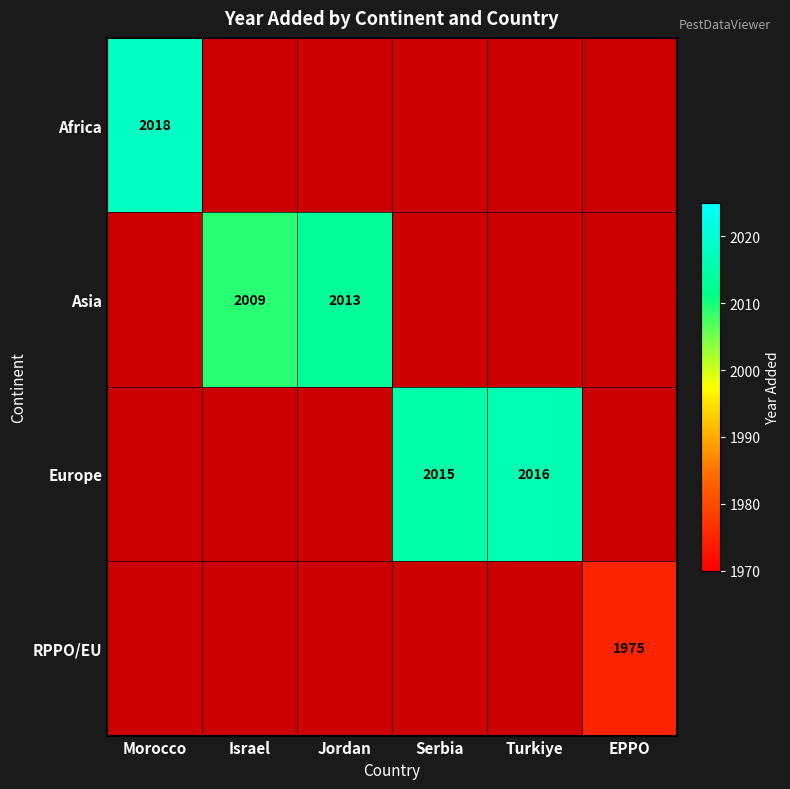

Is it true that Europe equals 2016 at Turkiye?

True